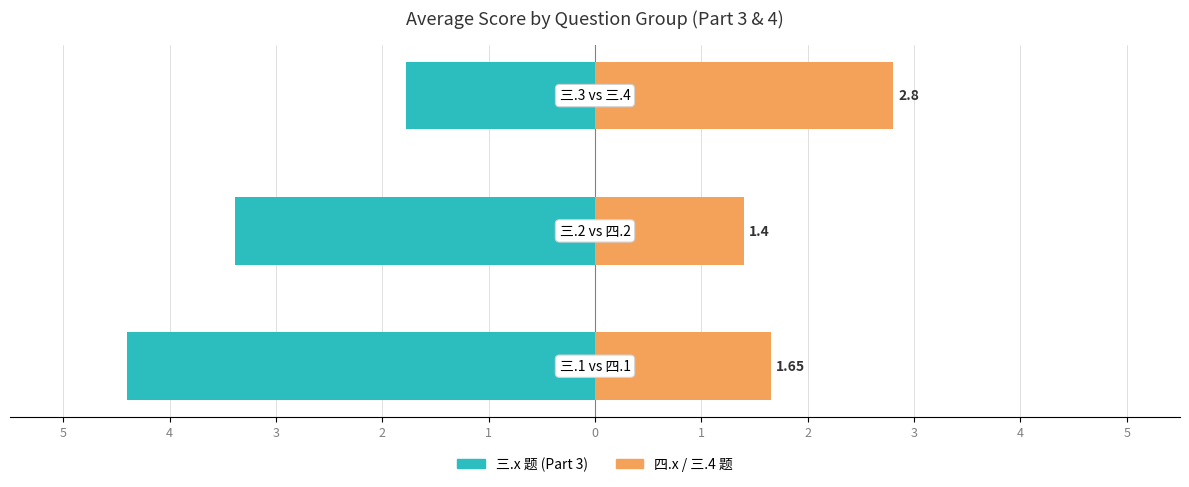

How many categories are shown in the chart?

3